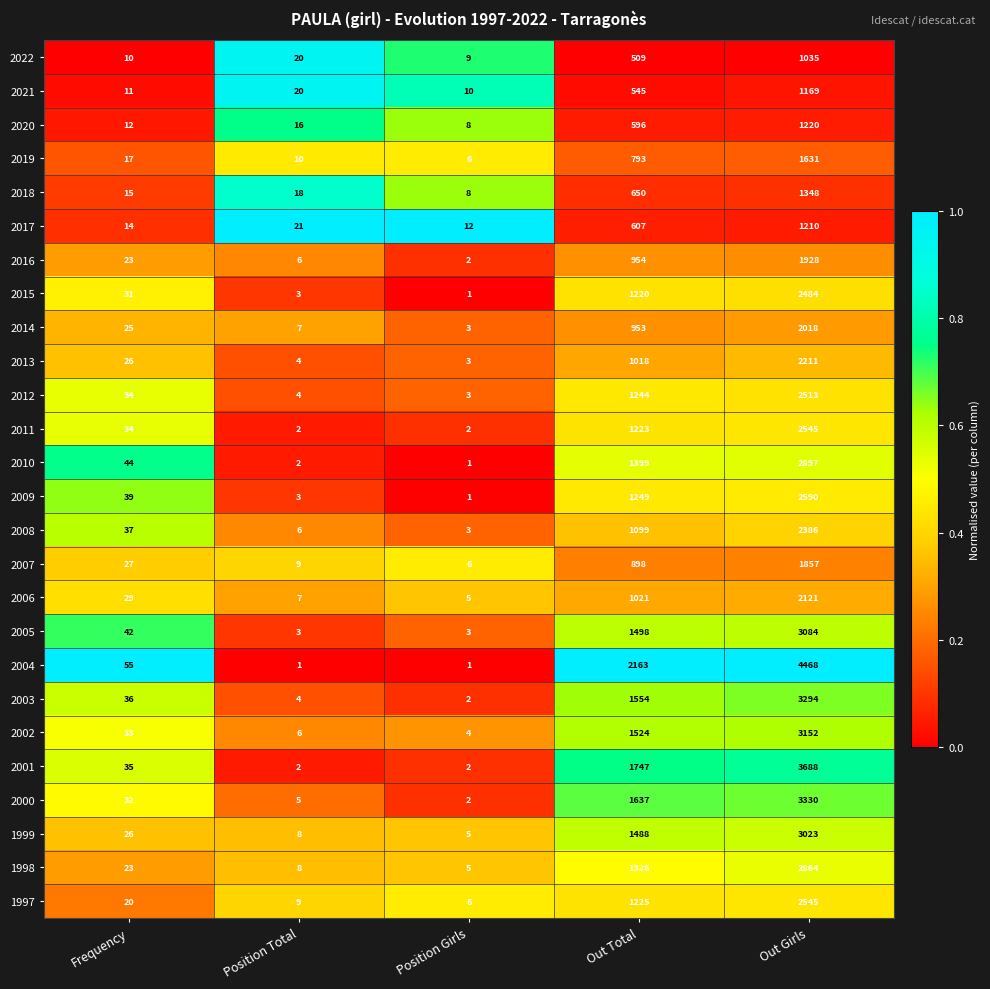

Rank the categories by 2019 value from lowest to highest.

Position Girls, Position Total, Frequency, Out Total, Out Girls